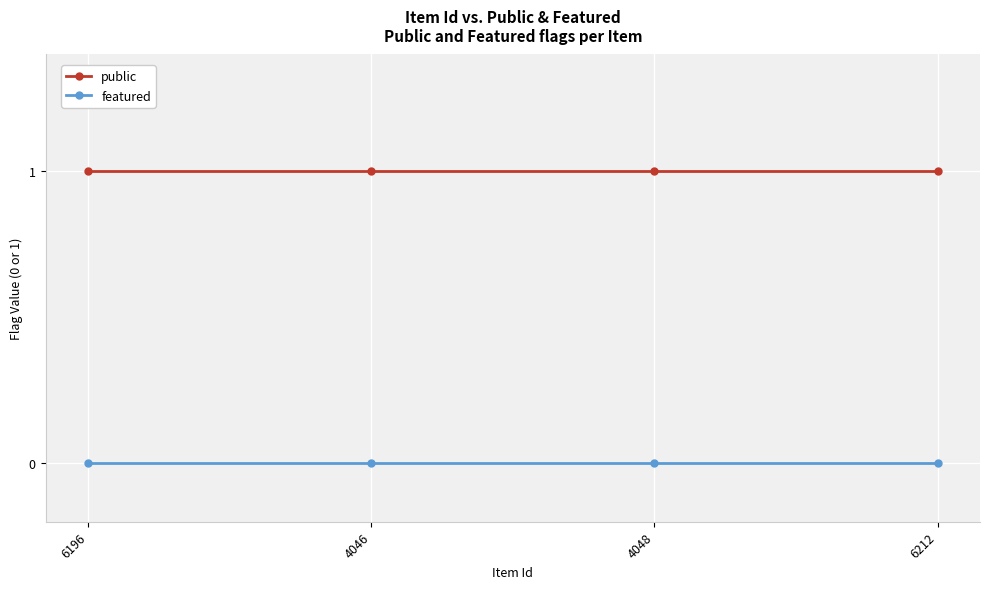

Is it true that featured equals 0 at 4048?

True